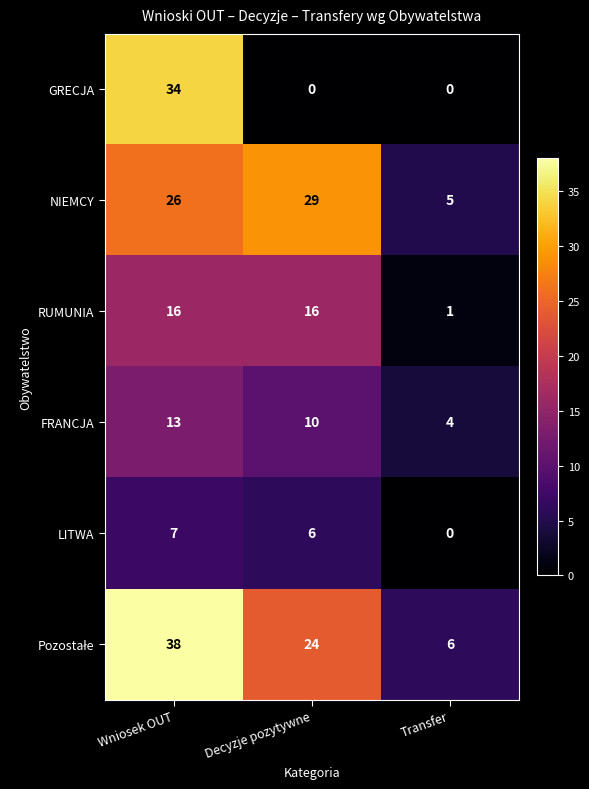

The LITWA series shows 0 at Transfer. True or false?

True